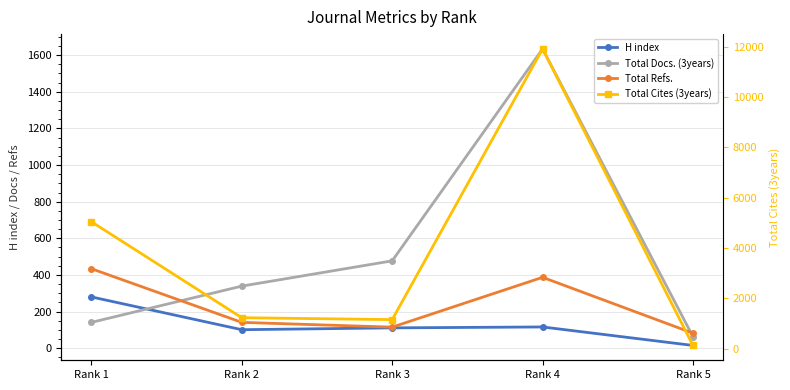

Reading left to right, extract all data points from this chart.

H index: Rank 1=280	Rank 2=101	Rank 3=111	Rank 4=116	Rank 5=15
Total Docs. (3years): Rank 1=141	Rank 2=339	Rank 3=477	Rank 4=1634	Rank 5=63
Total Refs.: Rank 1=434	Rank 2=141	Rank 3=115	Rank 4=387	Rank 5=82
Total Cites (3years): Rank 1=5044	Rank 2=1229	Rank 3=1153	Rank 4=11912	Rank 5=126